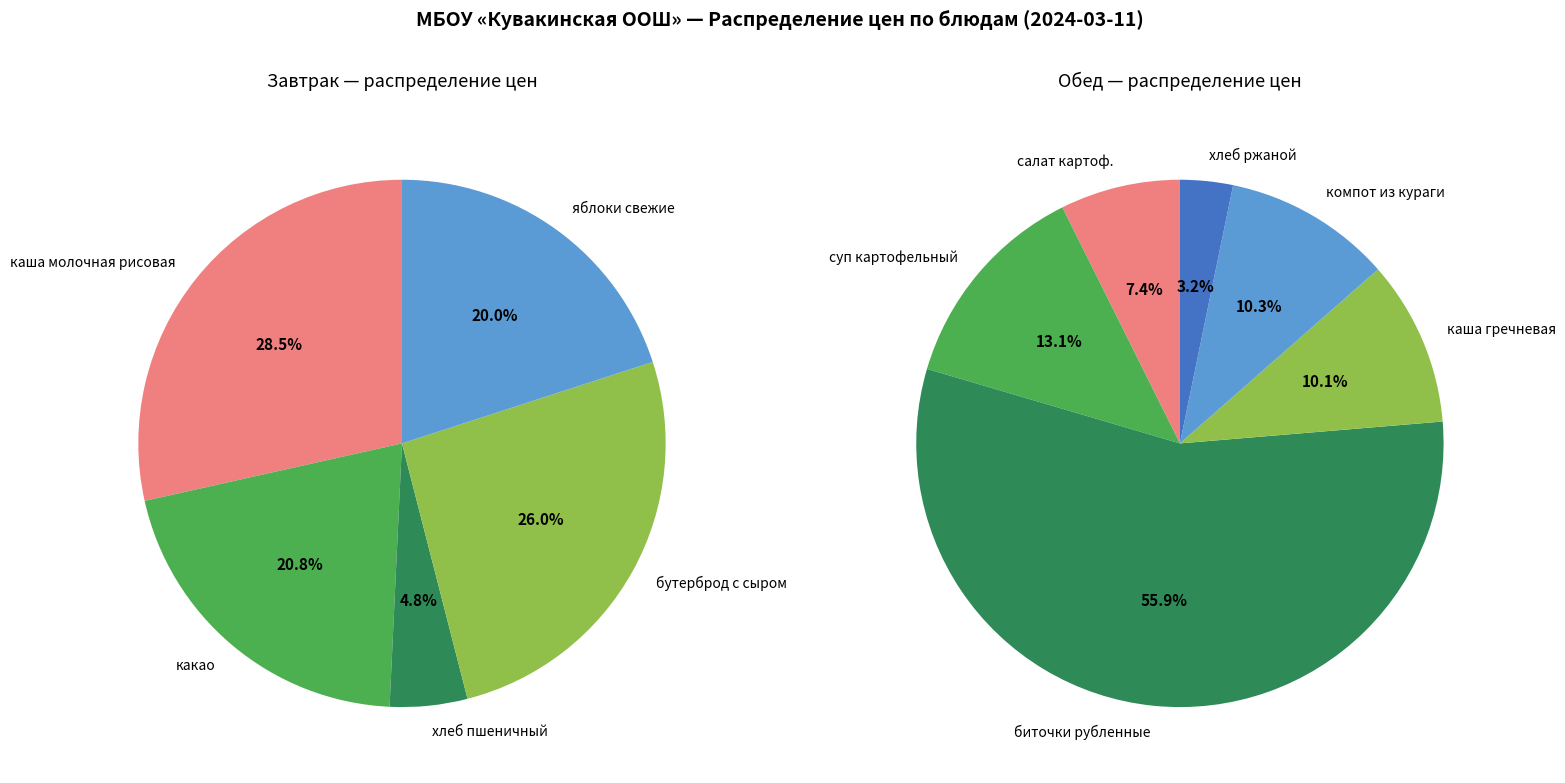

Which category has the biggest portion of the pie?

биточки рубленные